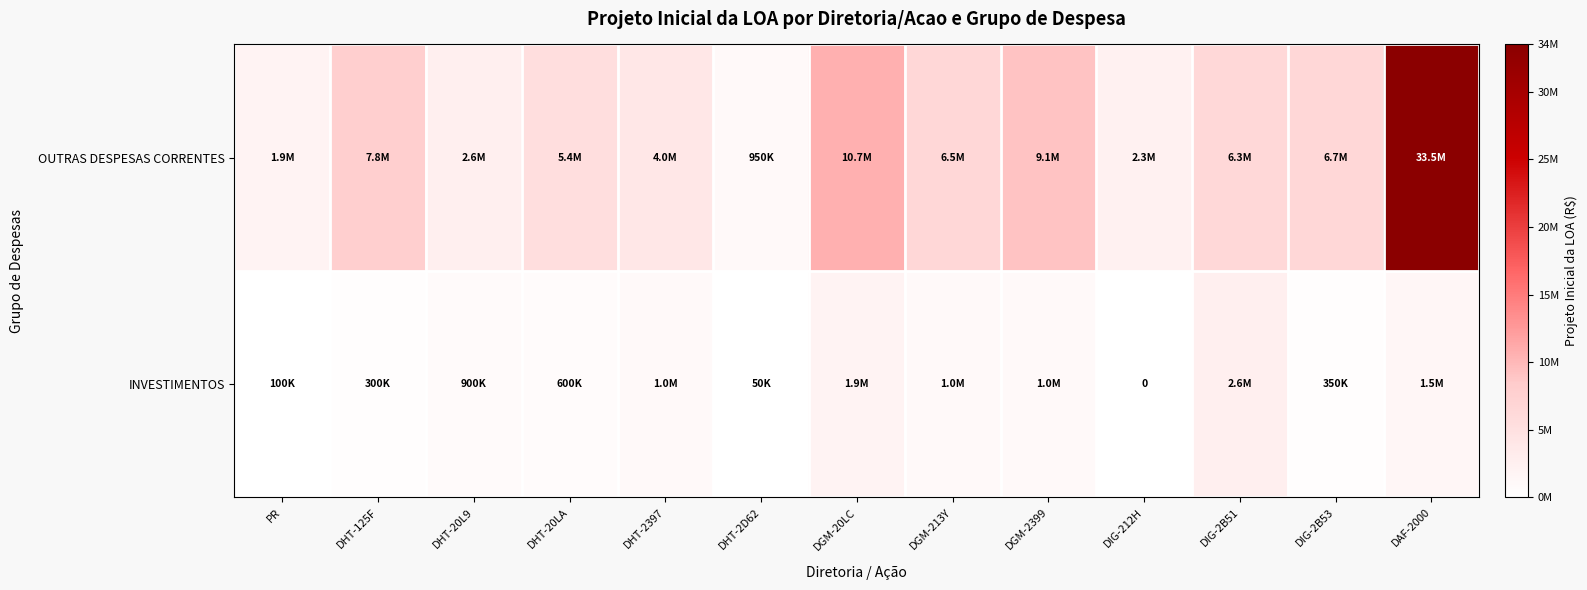

The INVESTIMENTOS series shows 12717 at DHT-2D62. True or false?

False